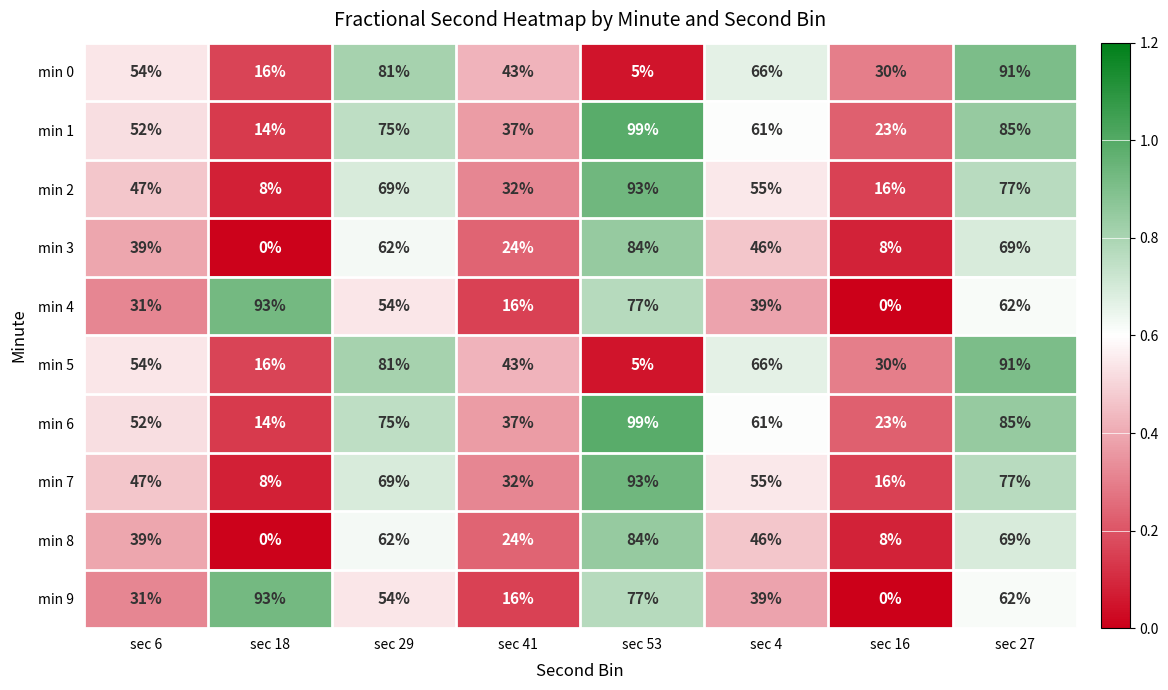

Where does the min 4 series first go above 54?

sec 18